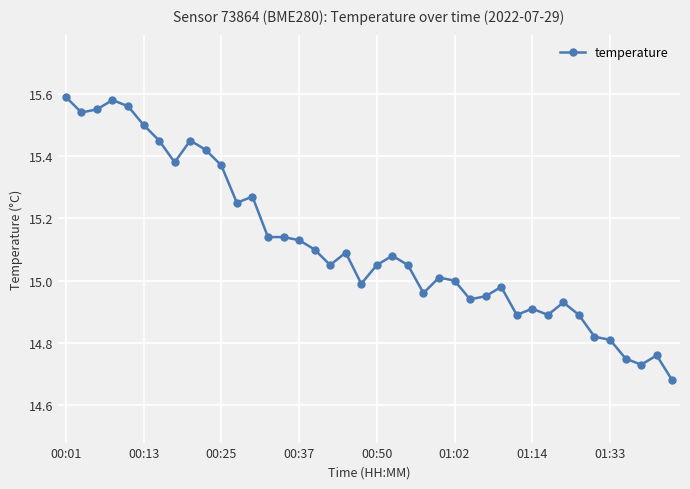

How many categories are shown in the chart?

40